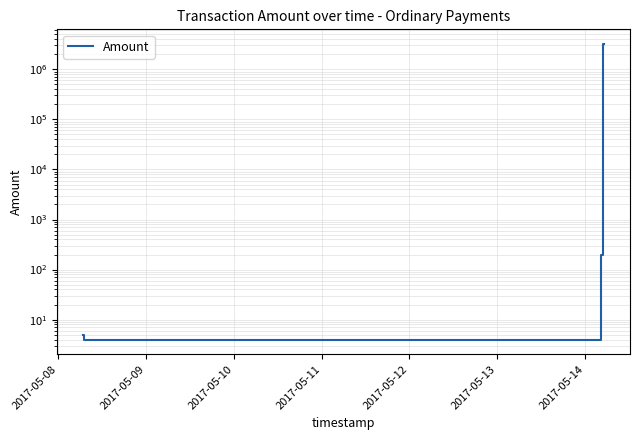

What is the value of the 6th point from the left?

3182454.8